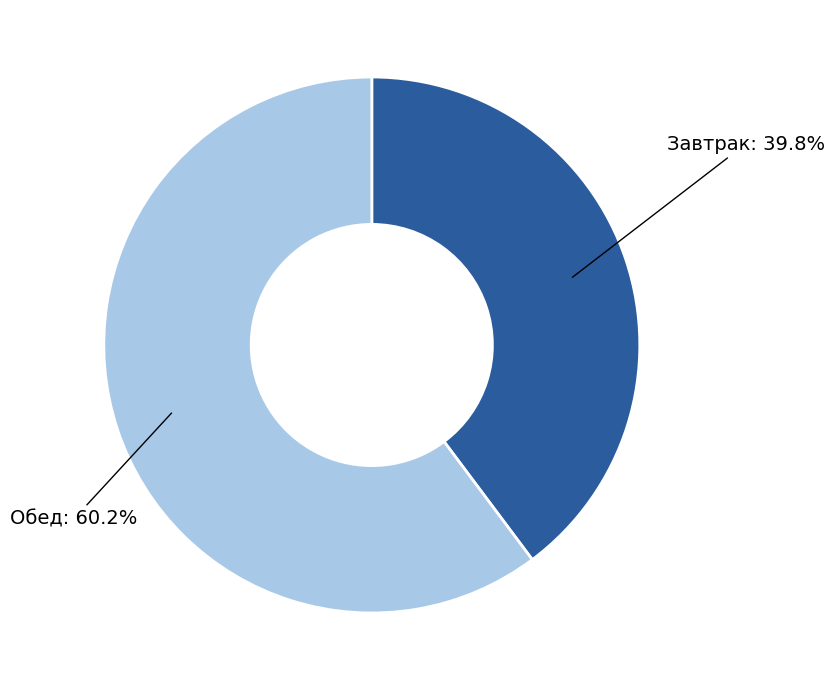

How many slices are in this pie chart?

2